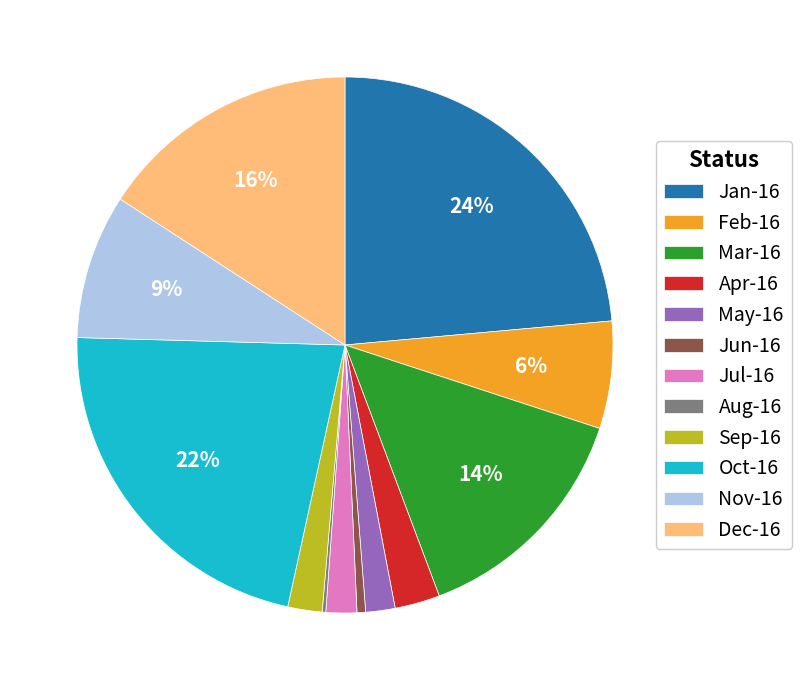

To the nearest percent, what is the difference between the Oct-16 and May-16 slice percentages?

20%